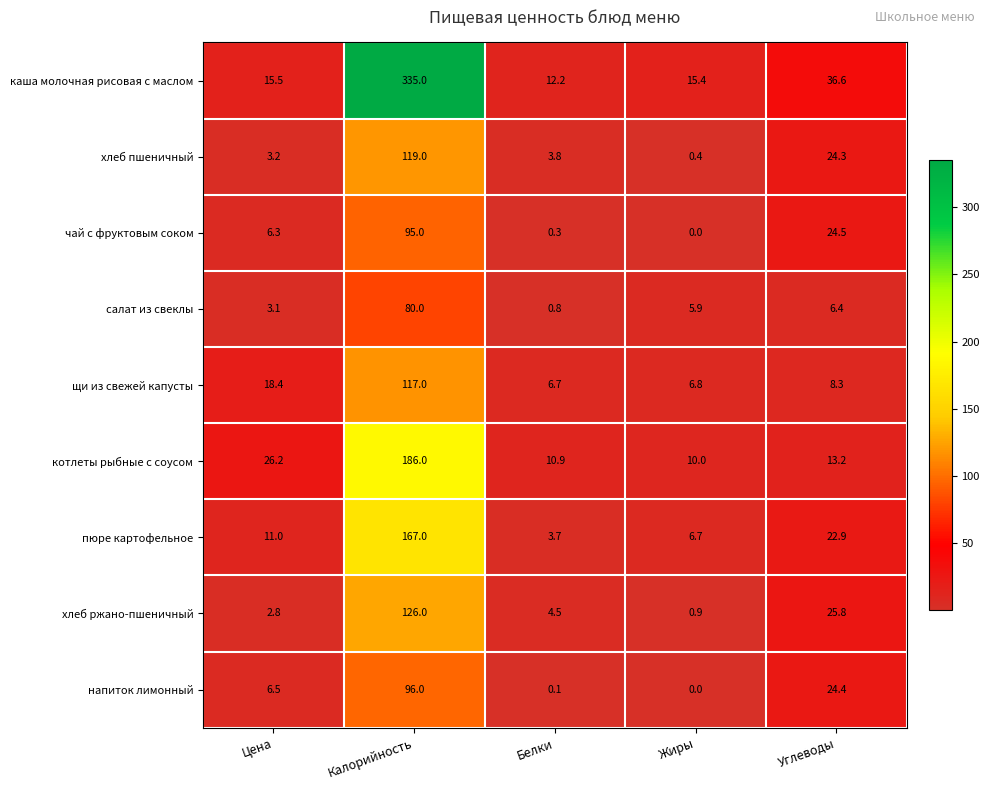

At which label does хлеб пшеничный first exceed 3?

Цена